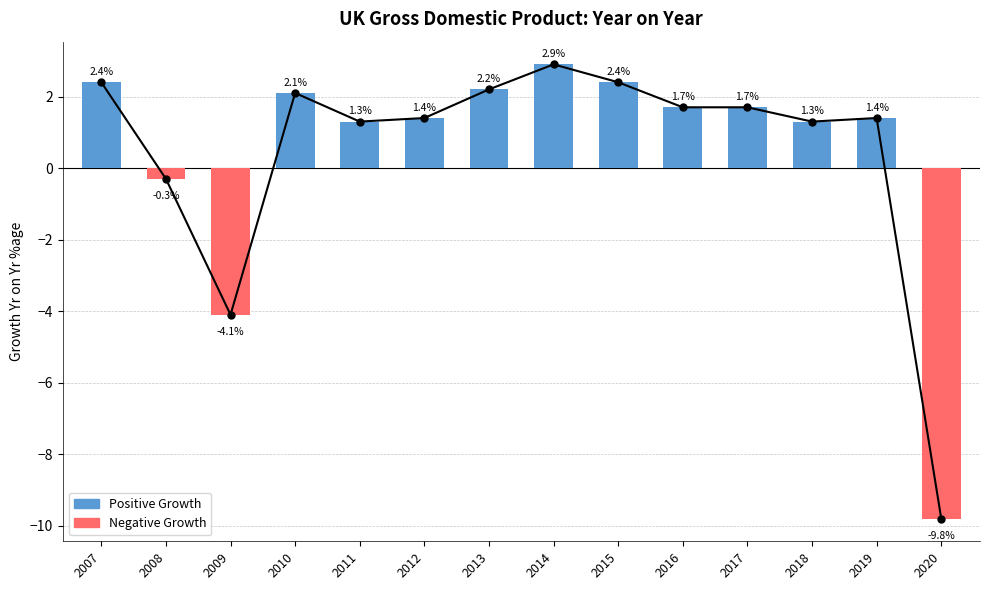

List the labels in order of value, smallest first.

2020, 2009, 2008, 2011, 2018, 2012, 2019, 2016, 2017, 2010, 2013, 2007, 2015, 2014